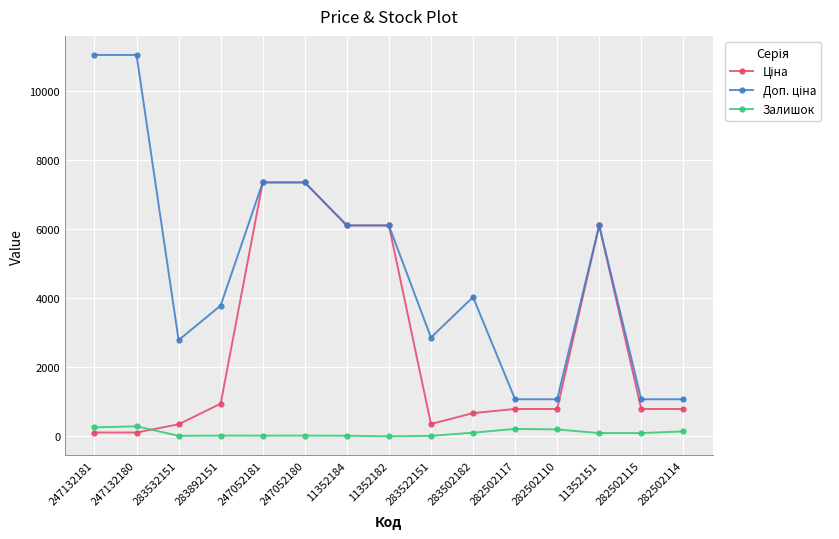

What is the highest value of the Залишок series?

290.0